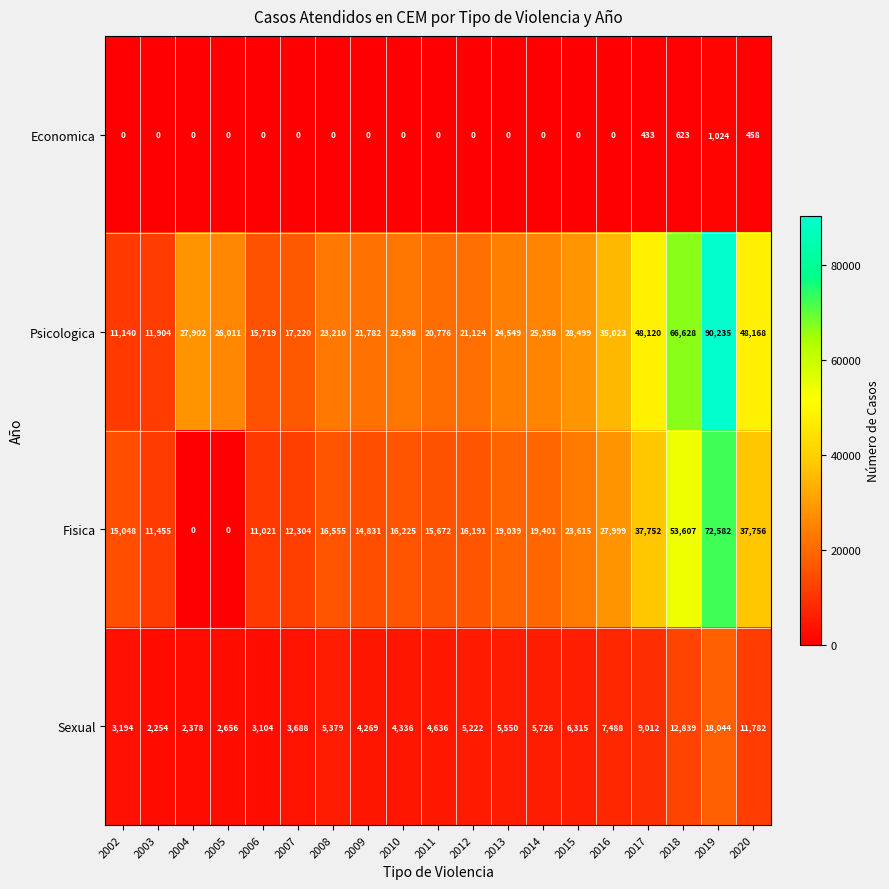

What is the difference between the maximum and minimum values in the Sexual series?

15790